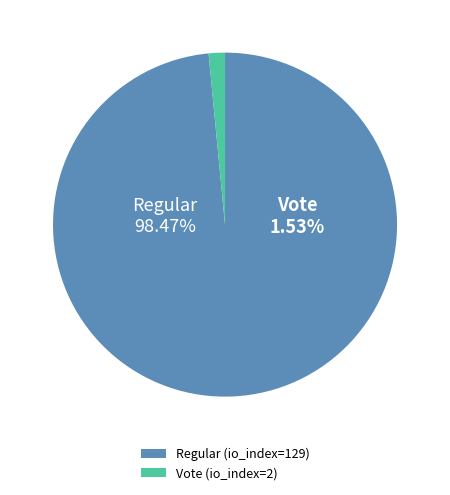

Which slice is the largest?

Regular (io_index=129)